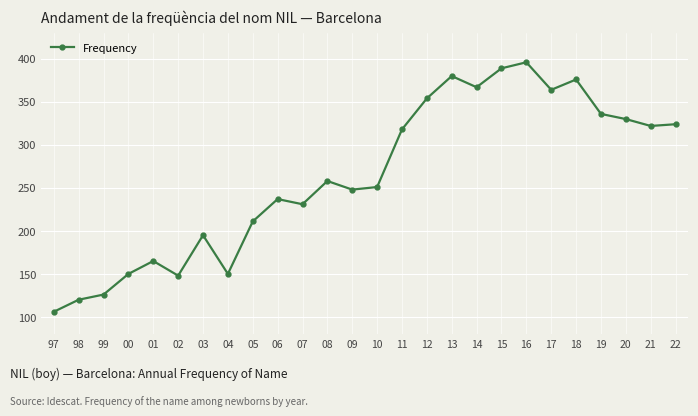

True or false: the data shows 517 at 13.

False